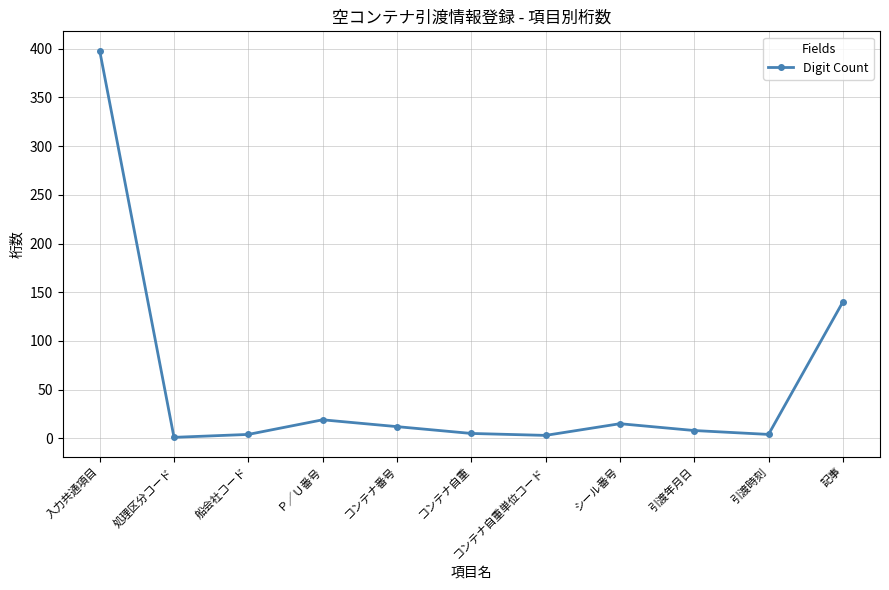

How many interior local valleys (lower than both neighbors) does the data have?

3